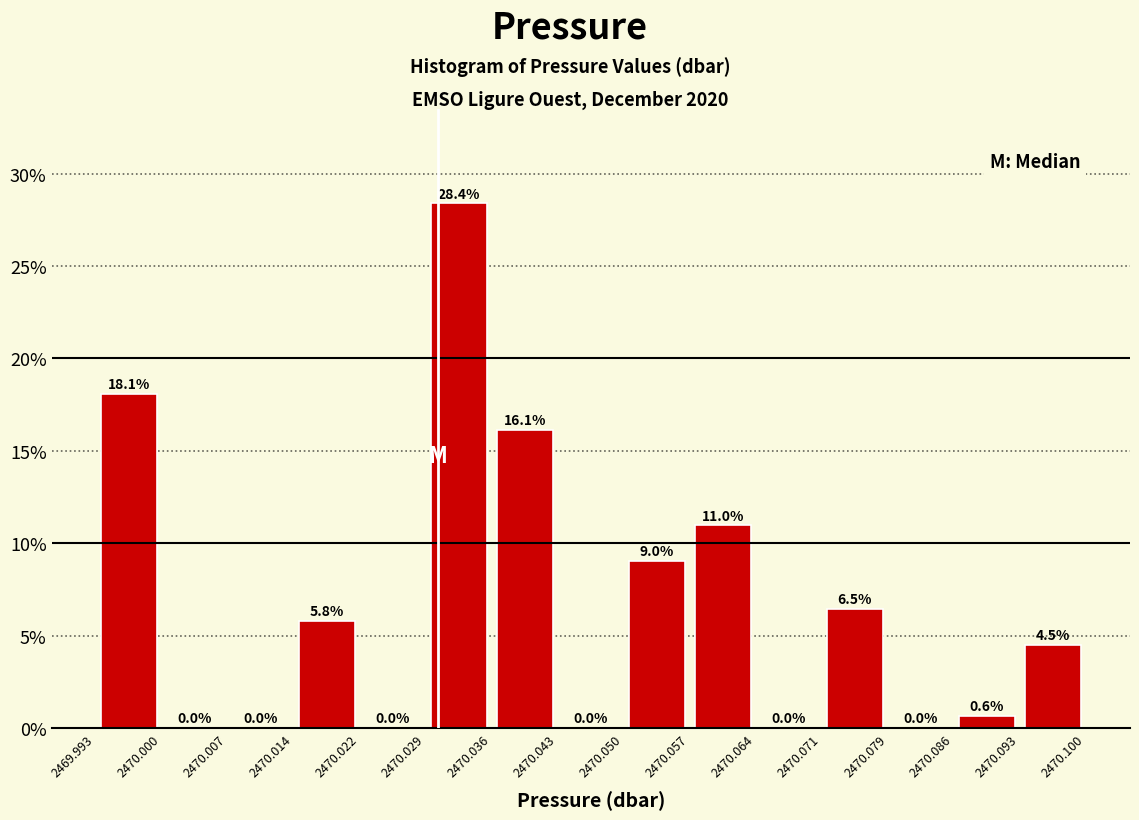

Reading left to right, list every bar in this chart as the range it spans on the x-axis followed by its height.

2469.993 to 2470.000: 18.1
2470.000 to 2470.007: 0.0
2470.007 to 2470.014: 0.0
2470.014 to 2470.022: 5.8
2470.022 to 2470.029: 0.0
2470.029 to 2470.036: 28.4
2470.036 to 2470.043: 16.1
2470.043 to 2470.050: 0.0
2470.050 to 2470.057: 9.0
2470.057 to 2470.064: 11.0
2470.064 to 2470.071: 0.0
2470.071 to 2470.079: 6.5
2470.079 to 2470.086: 0.0
2470.086 to 2470.093: 0.6
2470.093 to 2470.100: 4.5